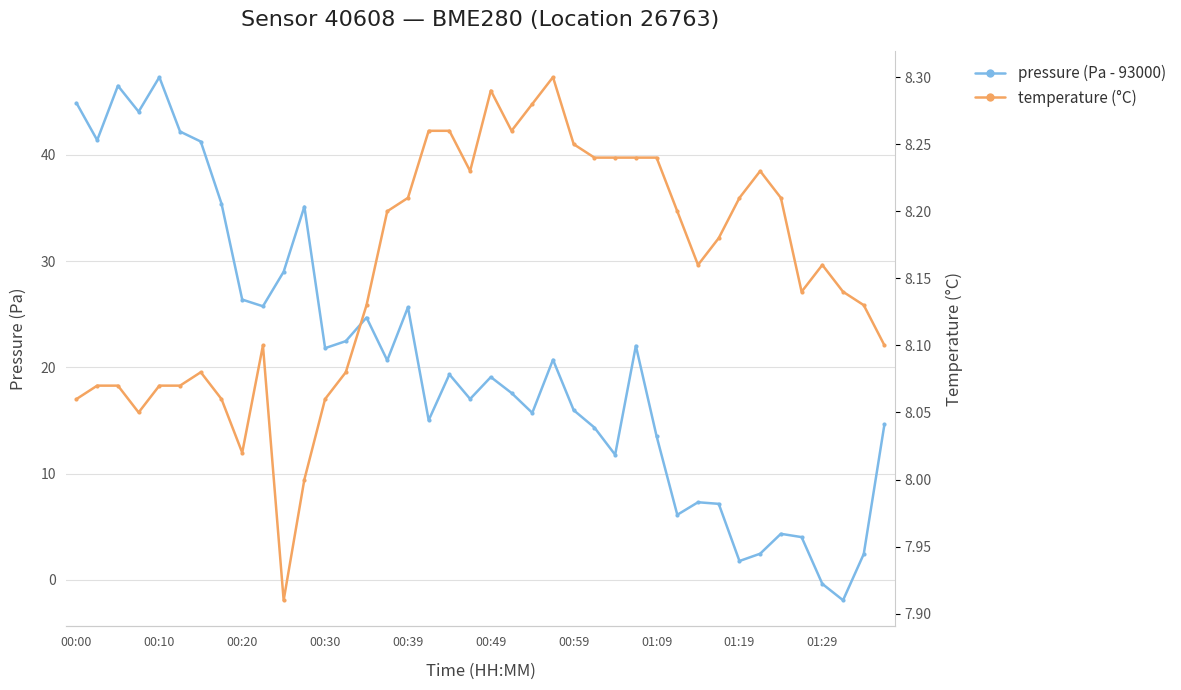

Does the chart display data point markers on the line(s)?

Yes